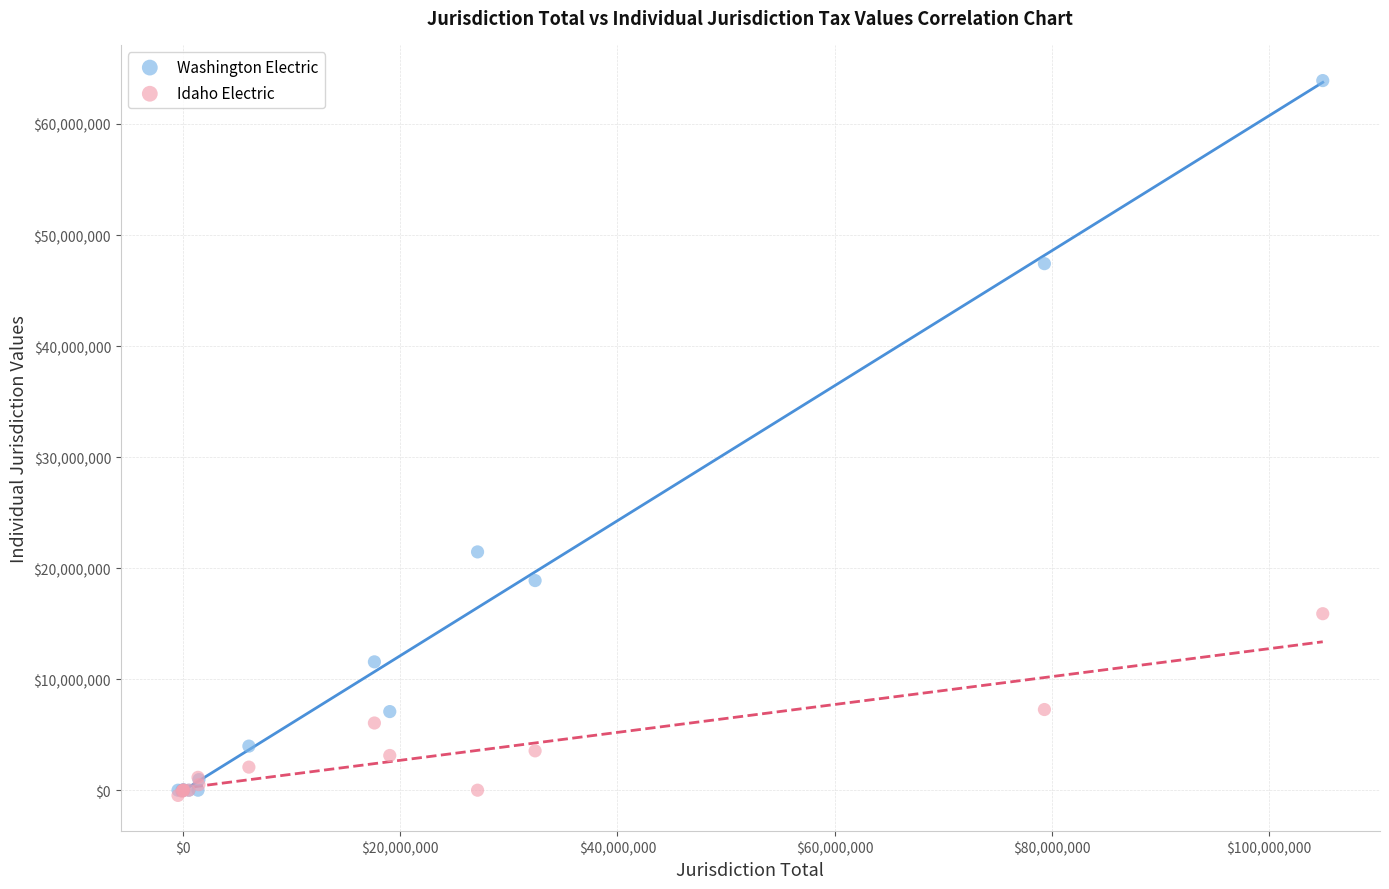

Across all series, what Y value is closest to 31719733?

21461282.6